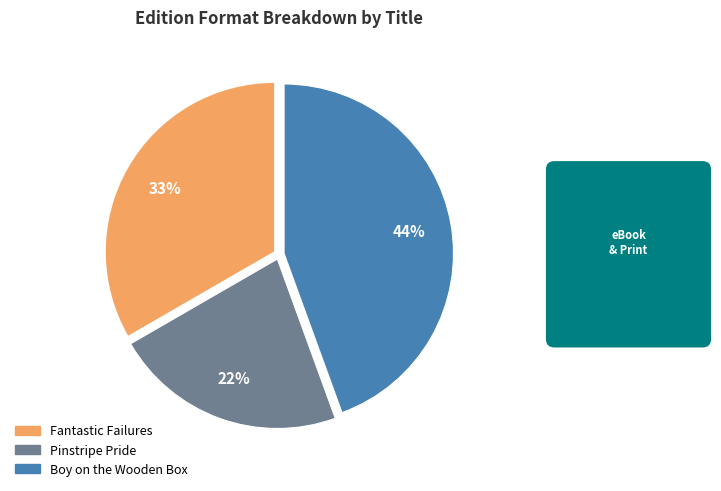

Does Pinstripe Pride account for over 50% of the chart?

No